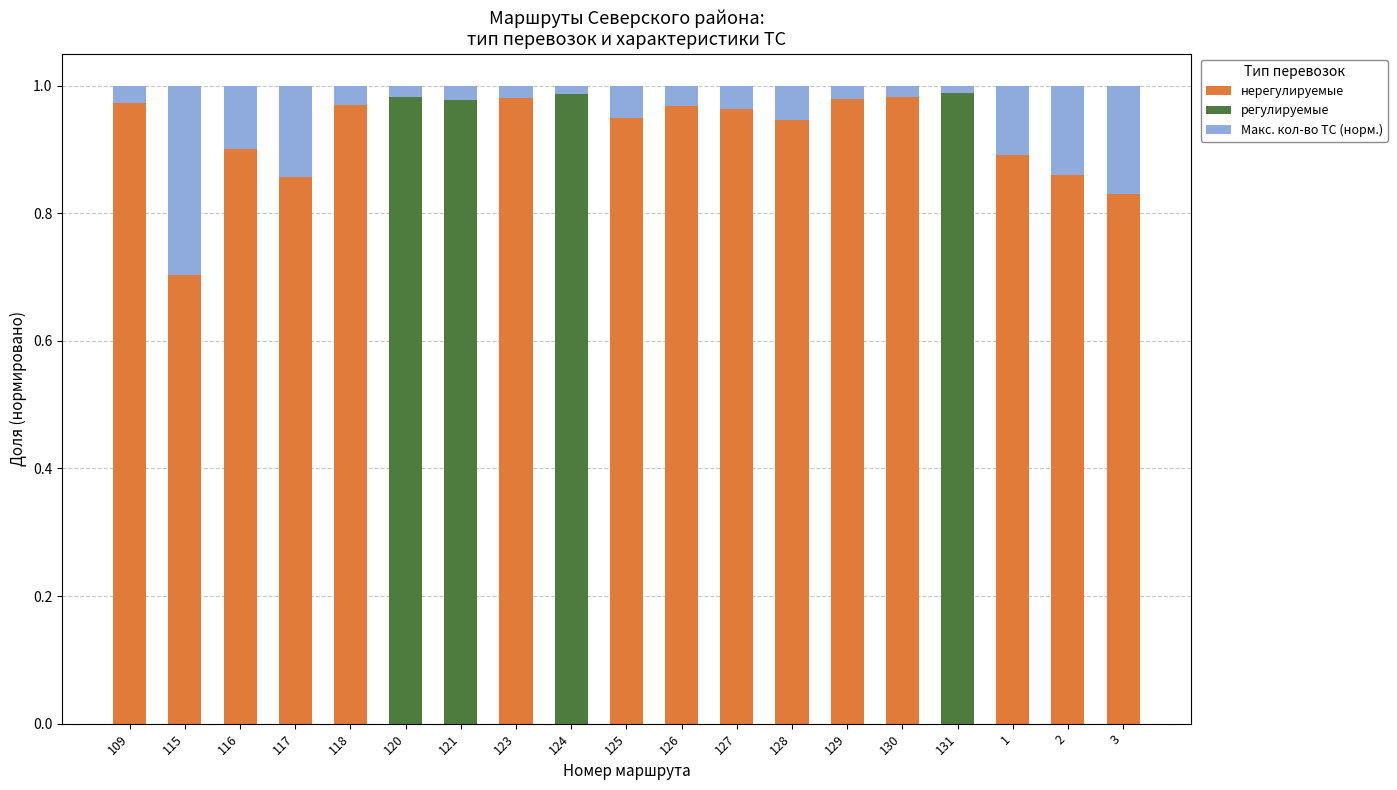

Are the bars grouped side by side (vs. stacked)?

No